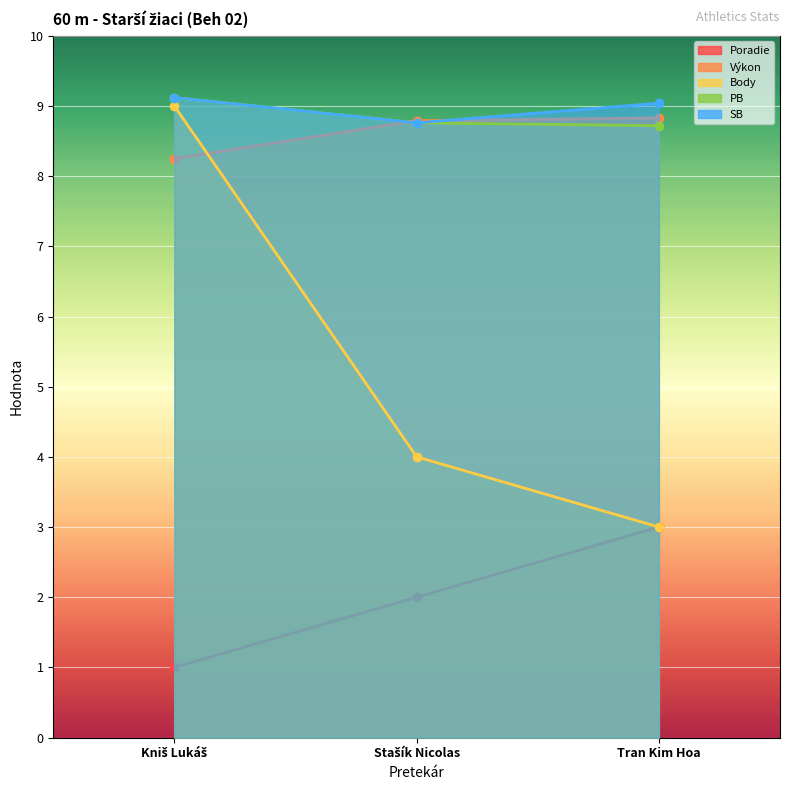

What is the spread (max minus min) of values at Stašík Nicolas?

6.8